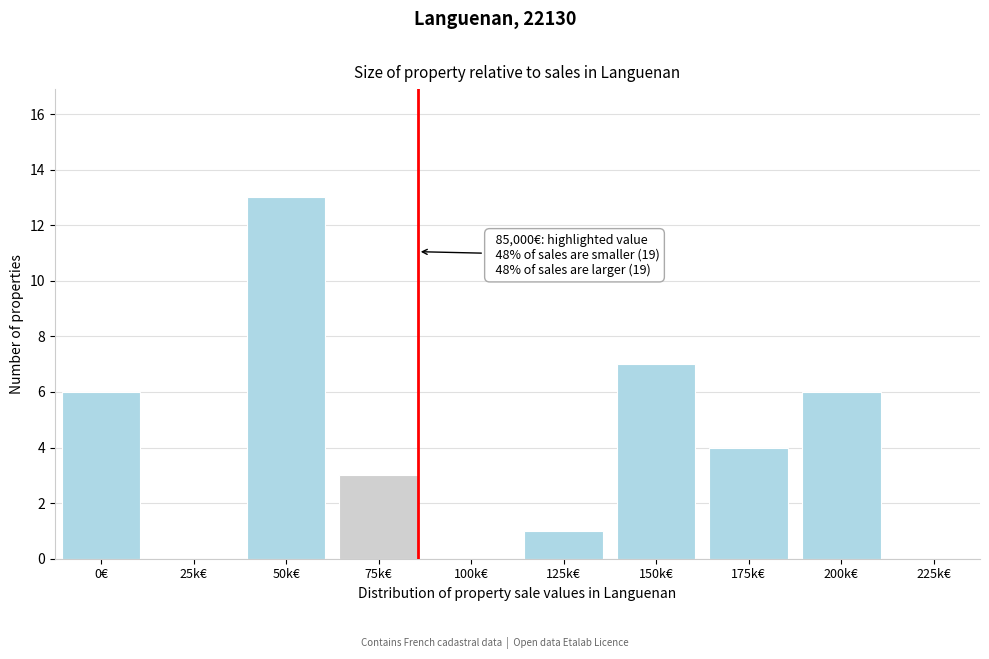

Reading left to right, list all the values displayed in this chart.

0€=6	25k€=0	50k€=13	75k€=3	100k€=0	125k€=1	150k€=7	175k€=4	200k€=6	225k€=0